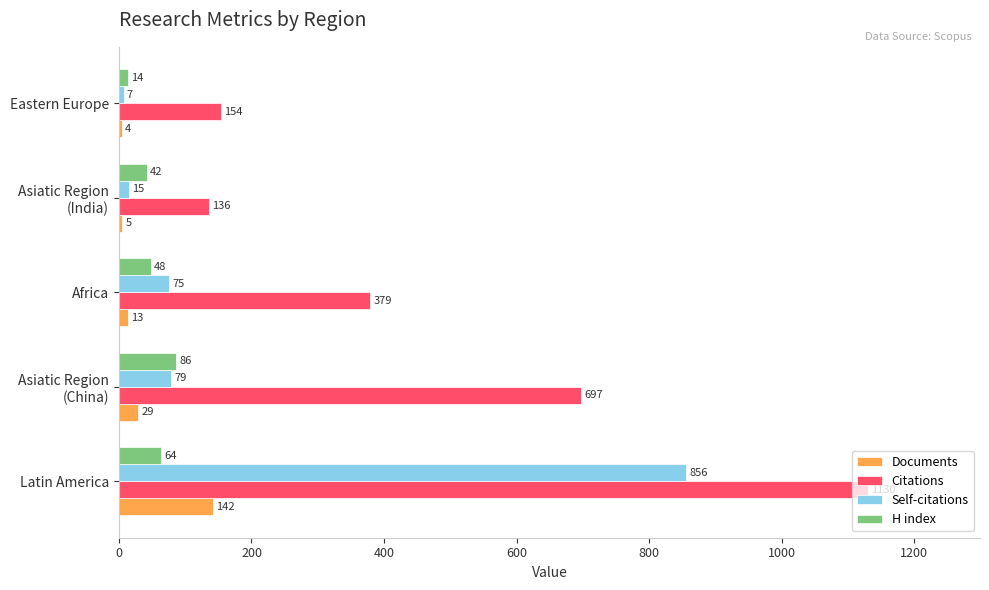

True or false: Documents has a value of 4 at Eastern Europe.

True